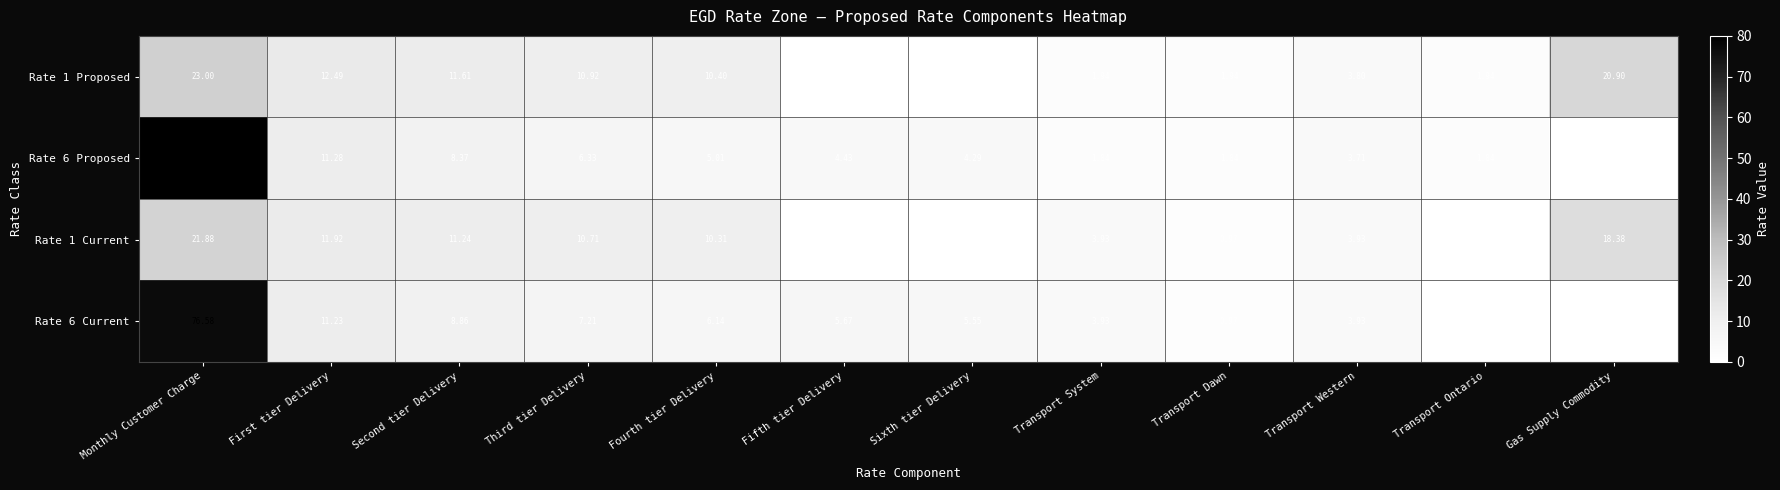

What is the difference between the maximum and minimum values in the Rate 1 Current series?

21.9